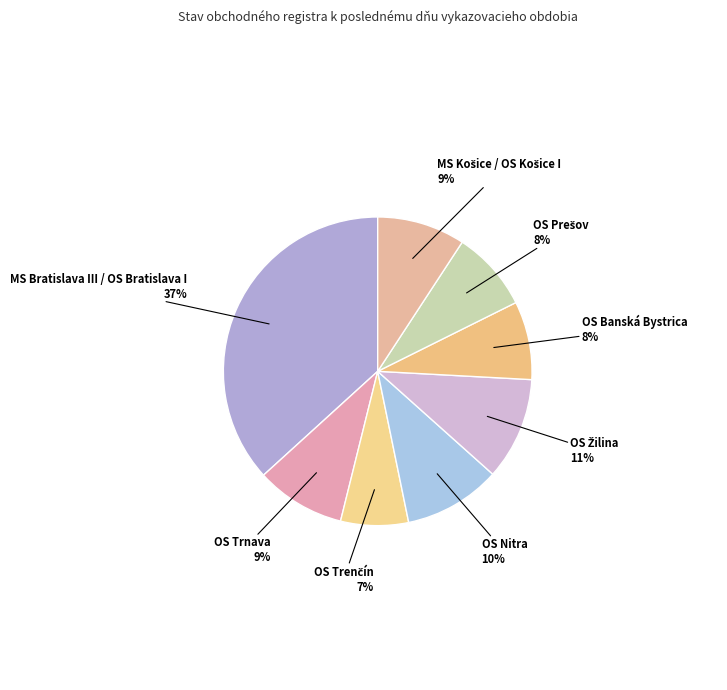

What percentage is the OS Banská Bystrica slice, to the nearest percent?

8%